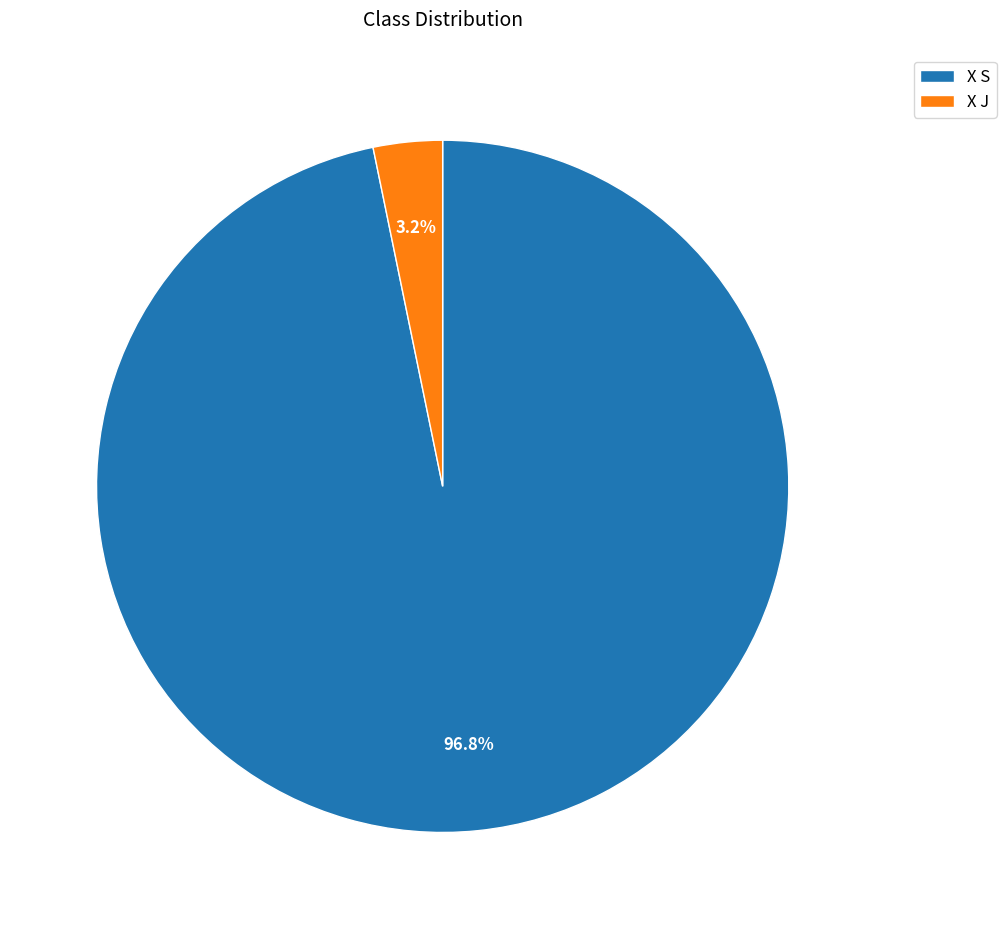

True or false: X S accounts for 97% of the total.

True